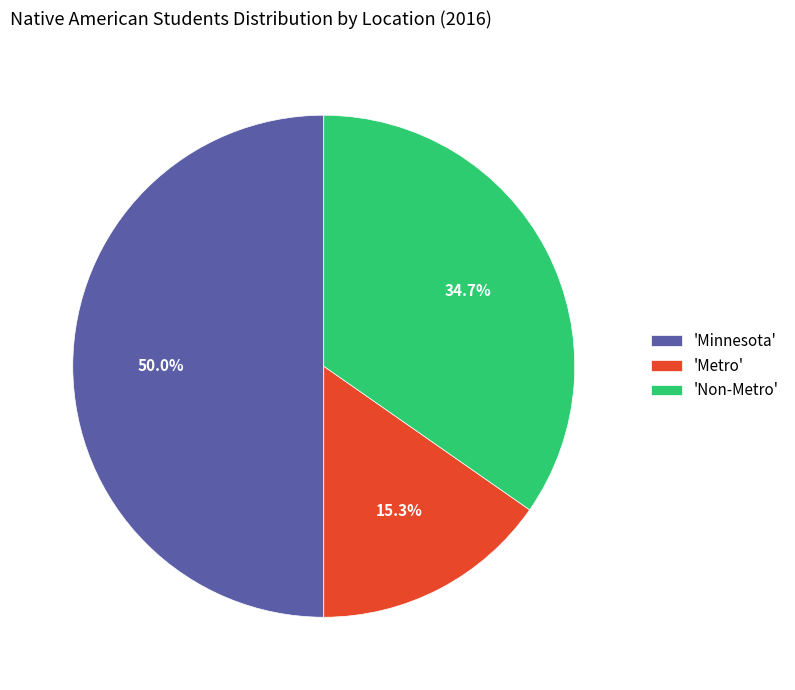

Does 'Metro' represent more than half of the total?

No